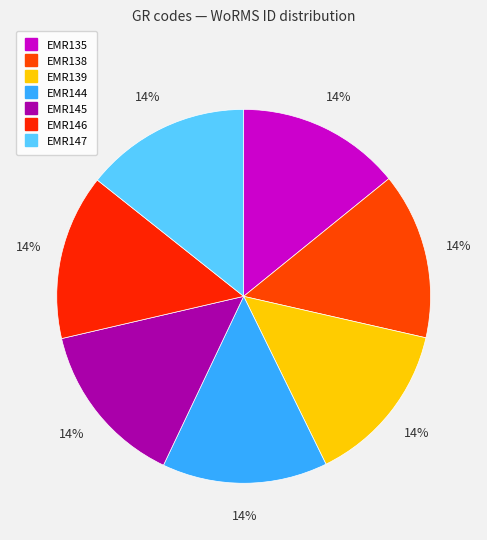

Count the number of slices in the pie.

7